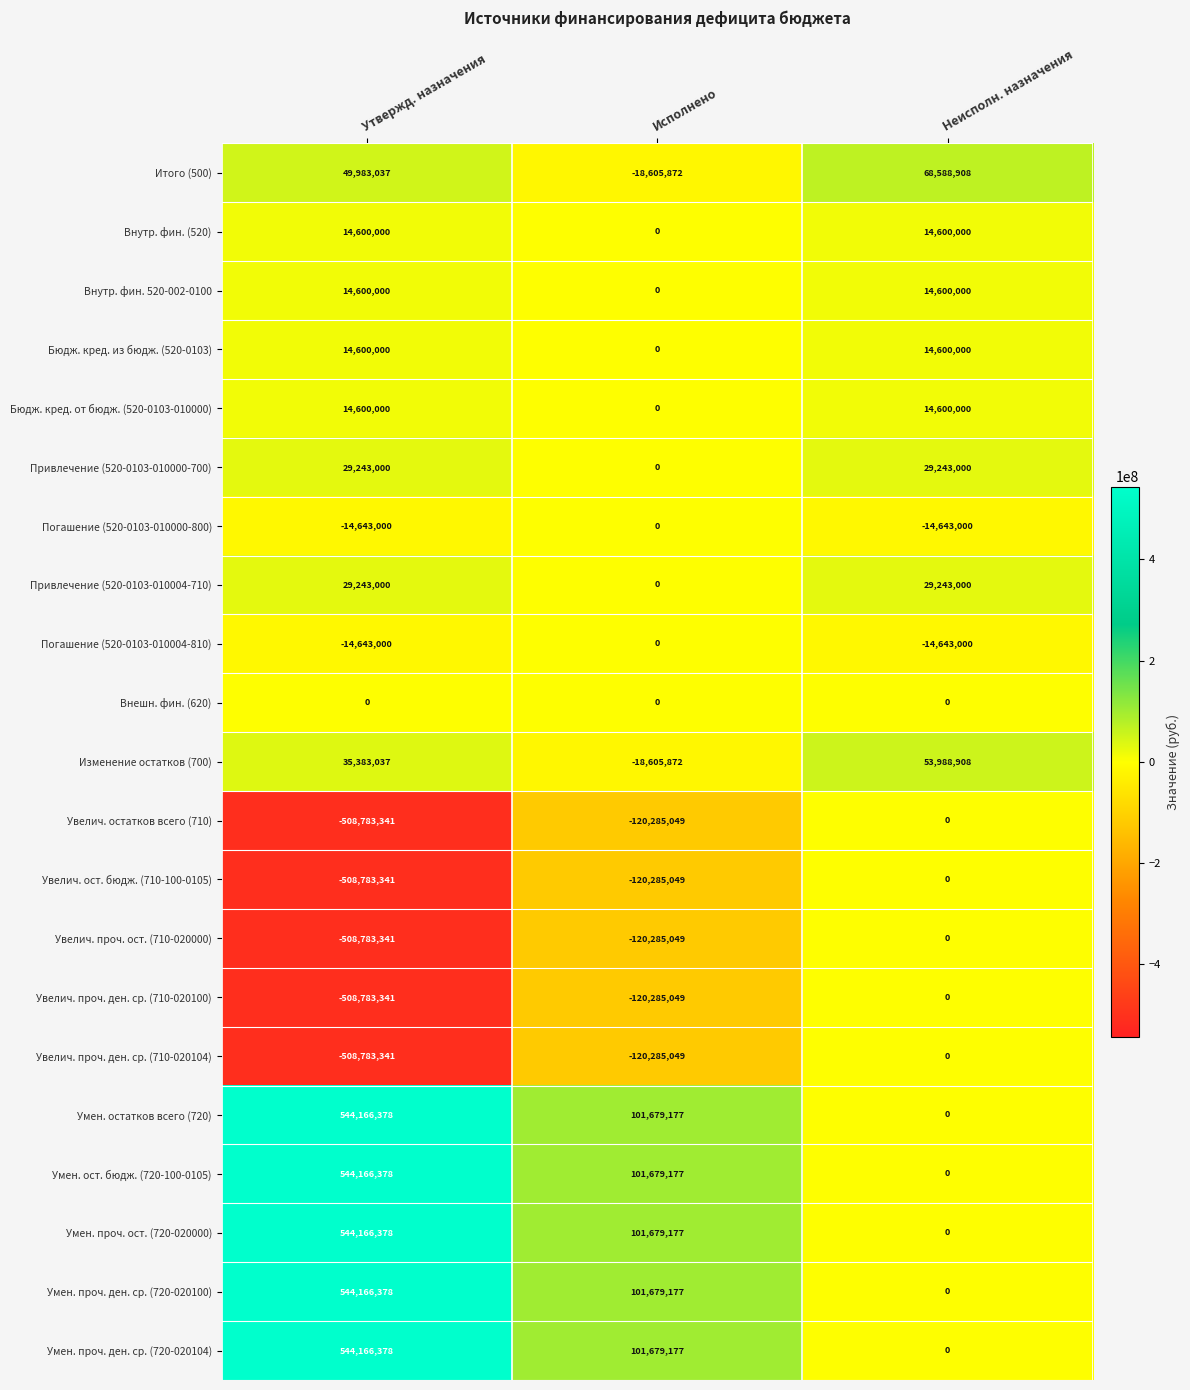

Count the Погашение (520-0103-010000-800) values in the range -14643000 to 0.

3